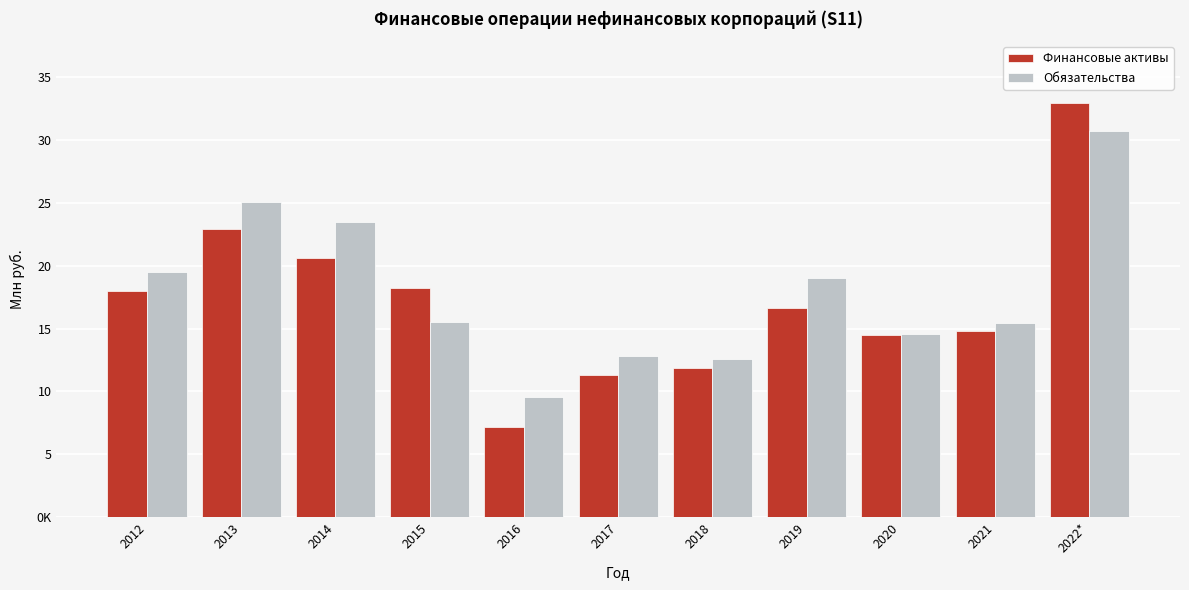

Does the chart contain stacked bars?

No